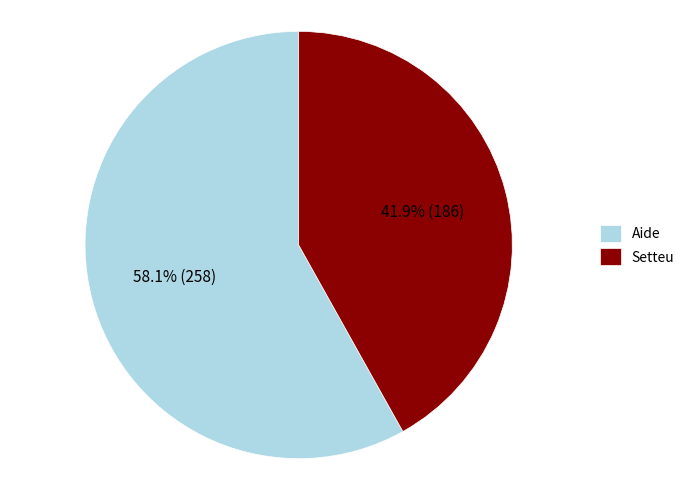

Is the sum of Setteu and Aide greater than half?

Yes